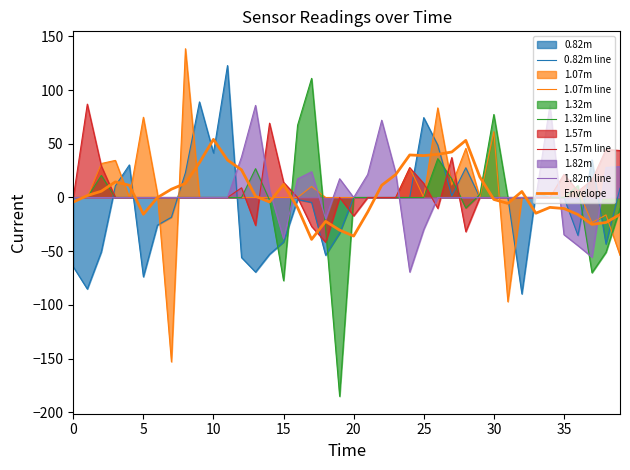

How many interior local valleys does the 1.57m line series have?

6